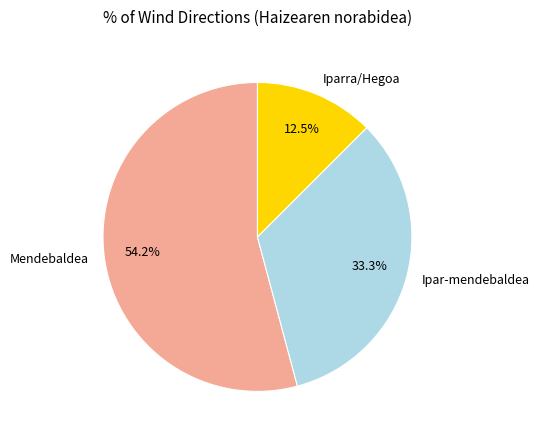

What percentage is NOT represented by Ipar-mendebaldea?

66.7%